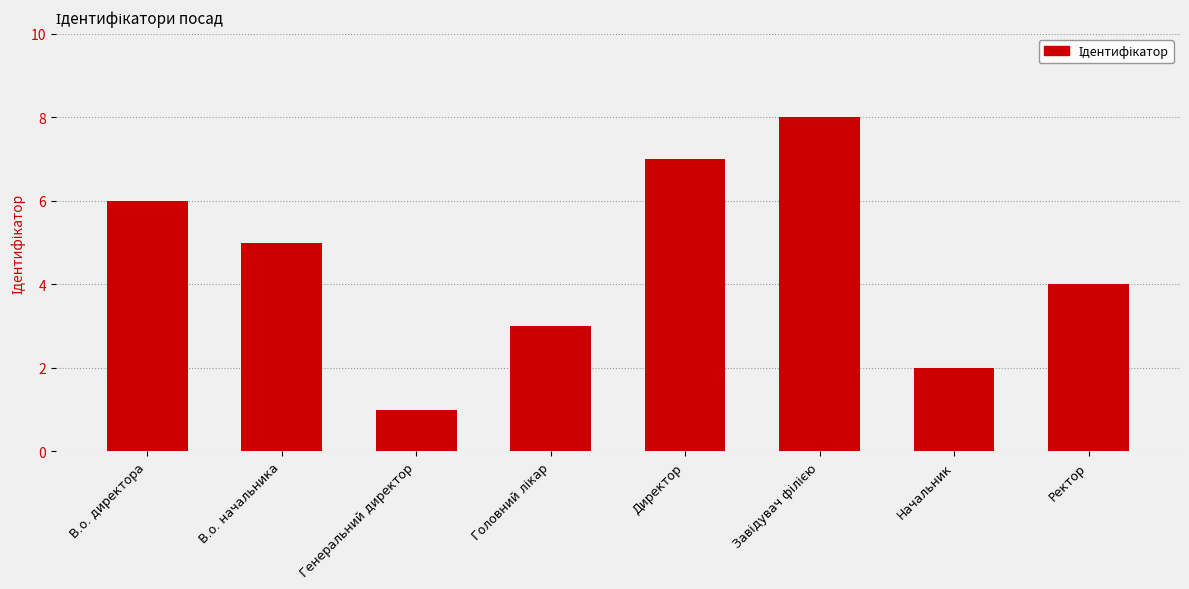

What is the ratio of the value at В.о. начальника to the value at Начальник?

2.5